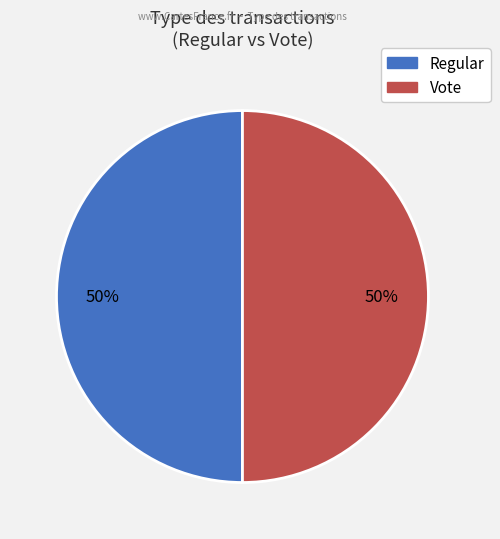

What percentage is the Vote slice, to the nearest percent?

50%